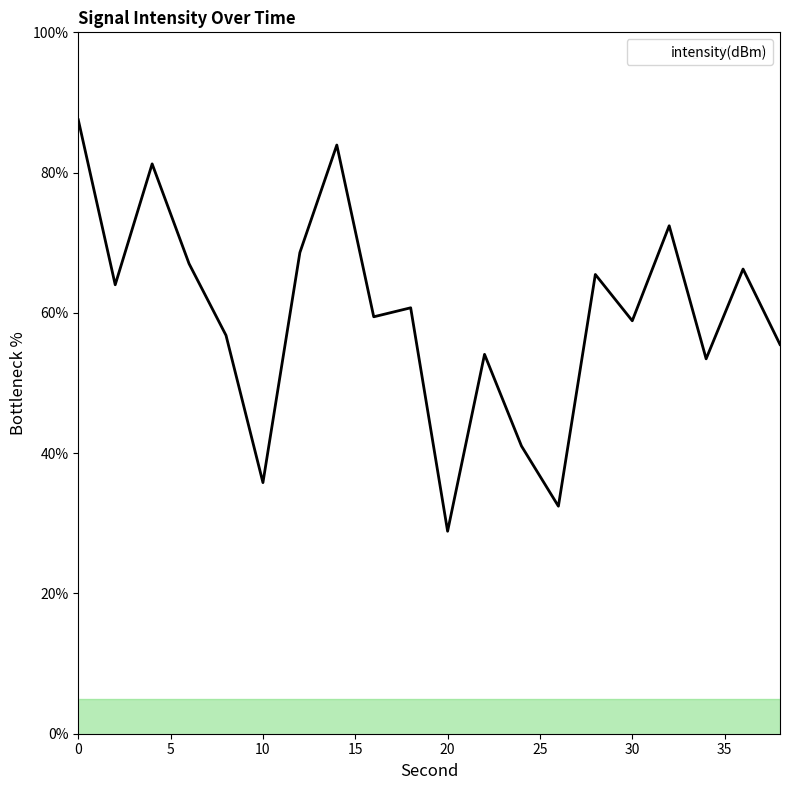

Reading right to left, extract all data points from this chart.

55.5	66.3	53.4	72.4	58.9	65.5	32.4	41.0	54.1	28.9	60.7	59.4	83.9	68.6	35.8	56.8	67.0	81.2	64.0	87.5